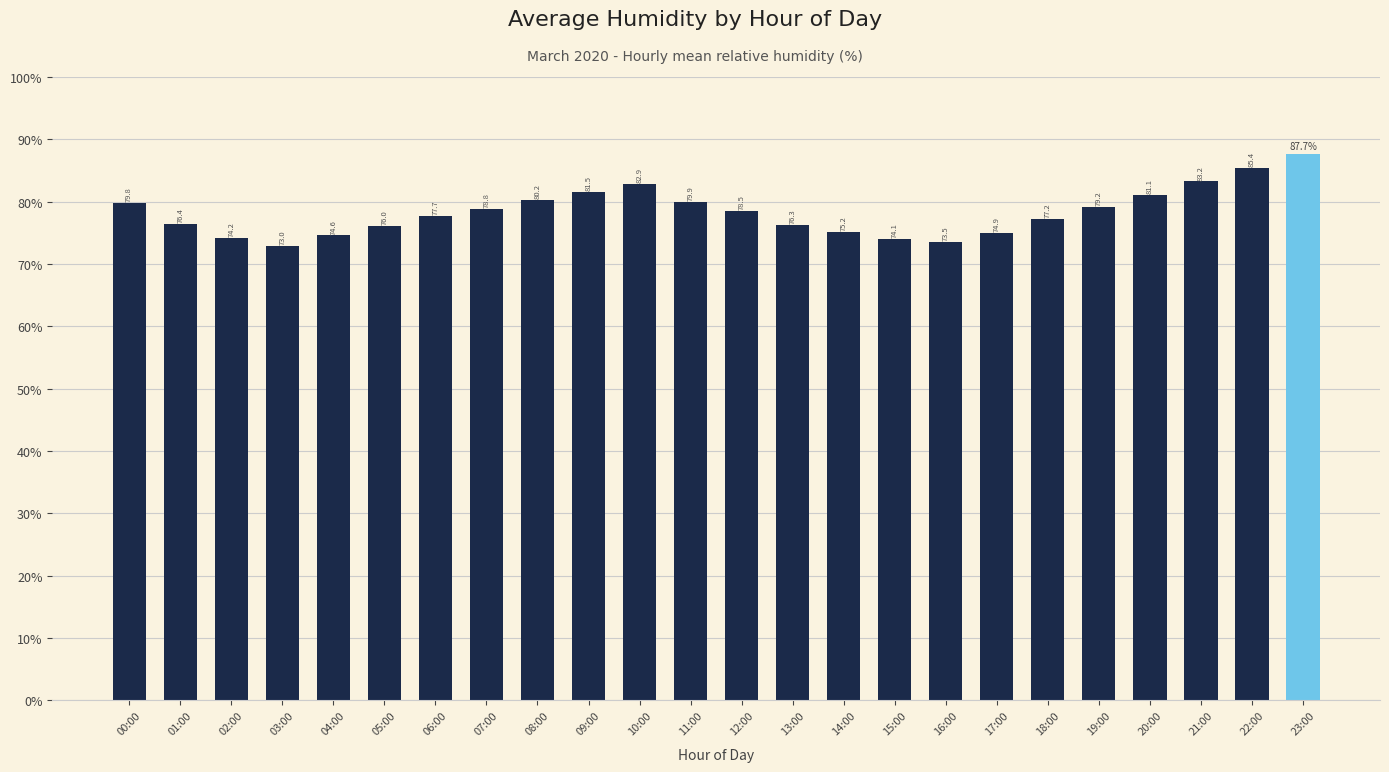

What is the greatest value displayed?

87.7